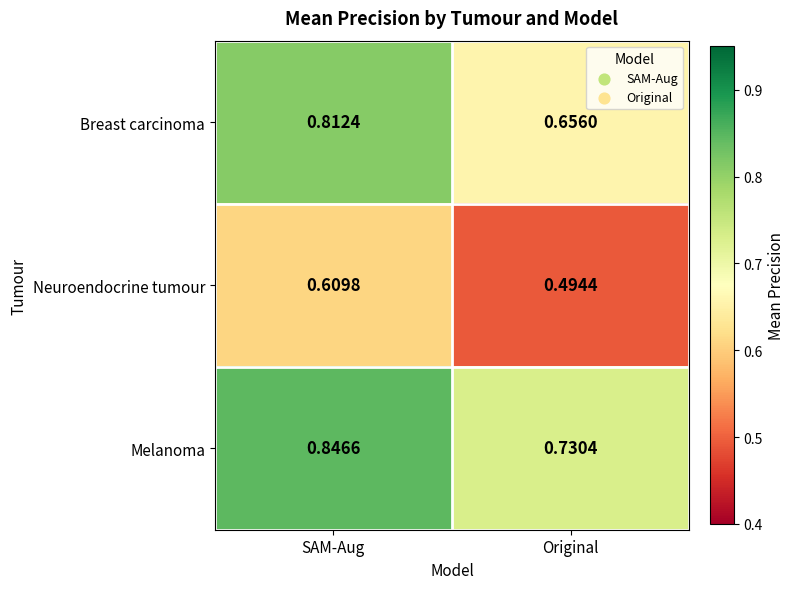

Which series has the largest range (max minus min)?

Breast carcinoma